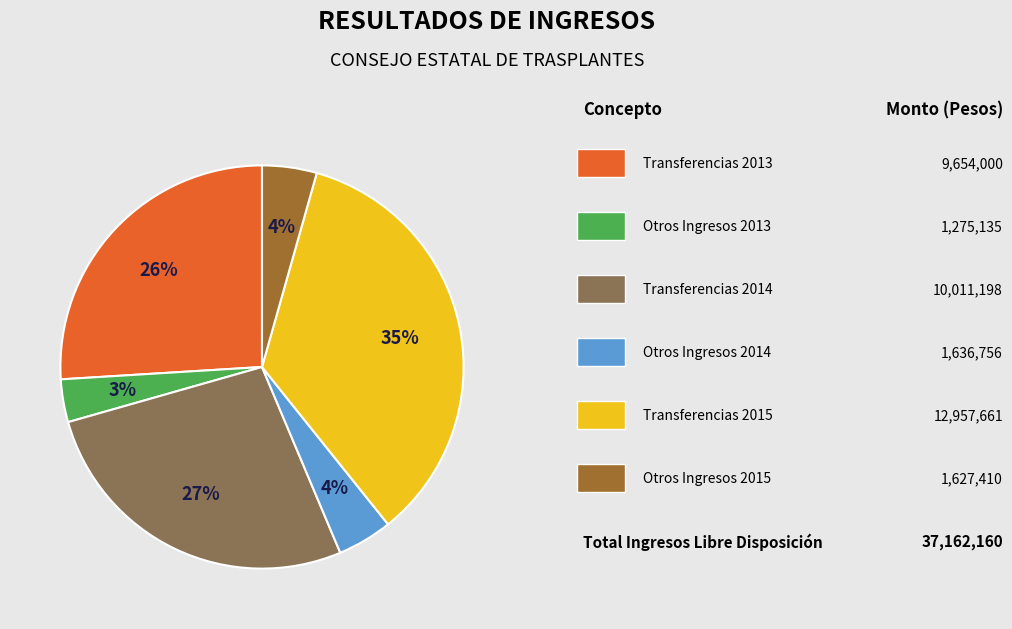

Does any single category account for the majority?

No